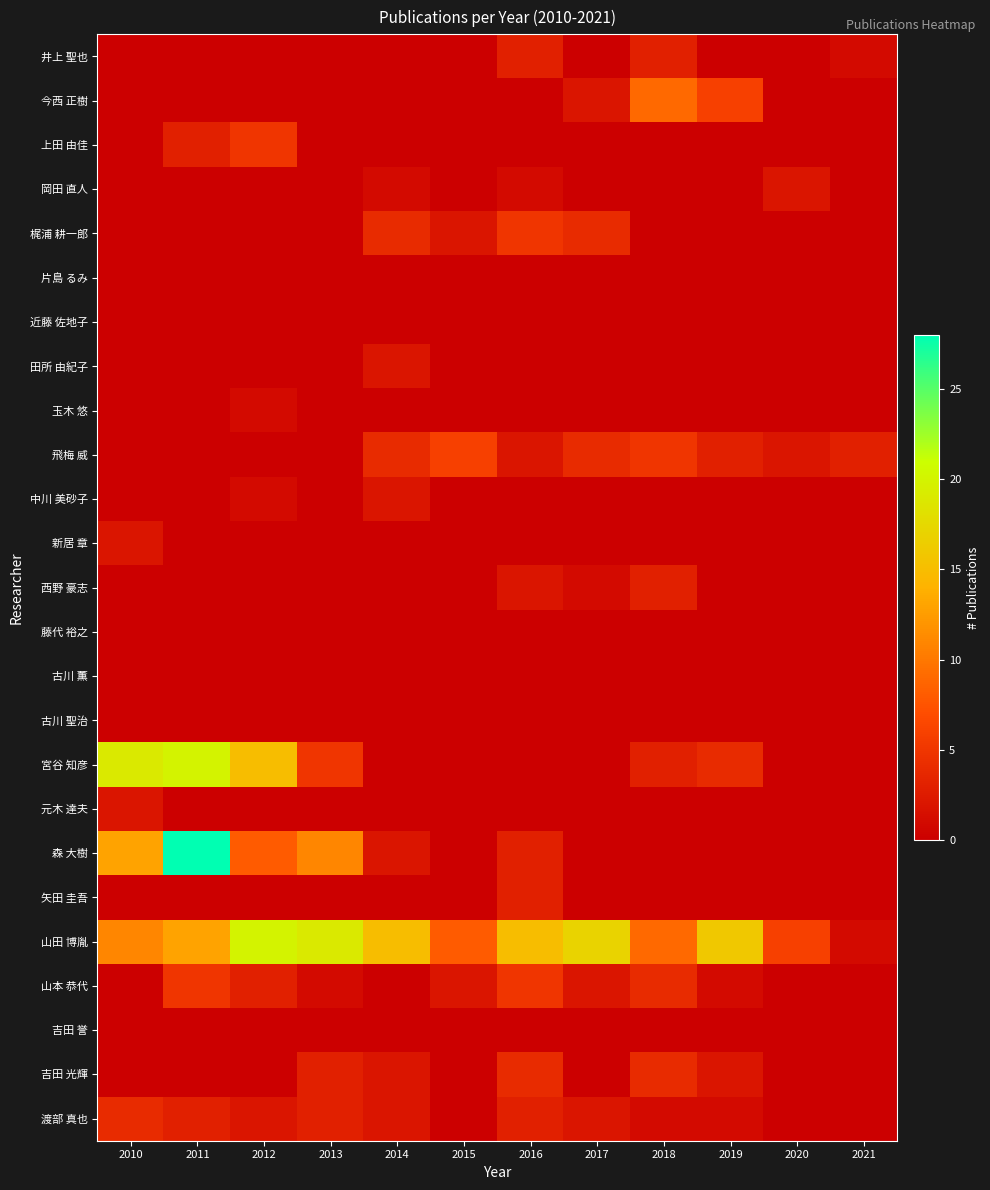

Which series has the largest total across all categories?

山田 博胤